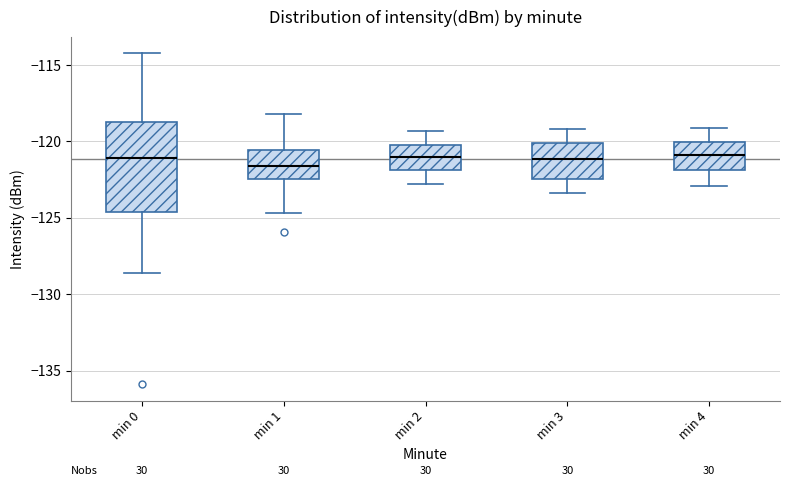

Reading left to right, read every box against the y-axis: the position of its median line, the range the box covers, and the ends of its whiskers. The values are not printed on the chart, so give them approximately, as read against the axis.

min 0: median -121.0, box -124.5 to -118.5, whiskers -128.5 to -114.5
min 1: median -121.5, box -122.5 to -120.5, whiskers -124.5 to -118.0
min 2: median -121.0, box -122.0 to -120.0, whiskers -123.0 to -119.5
min 3: median -121.0, box -122.5 to -120.0, whiskers -123.5 to -119.0
min 4: median -121.0, box -122.0 to -120.0, whiskers -123.0 to -119.0